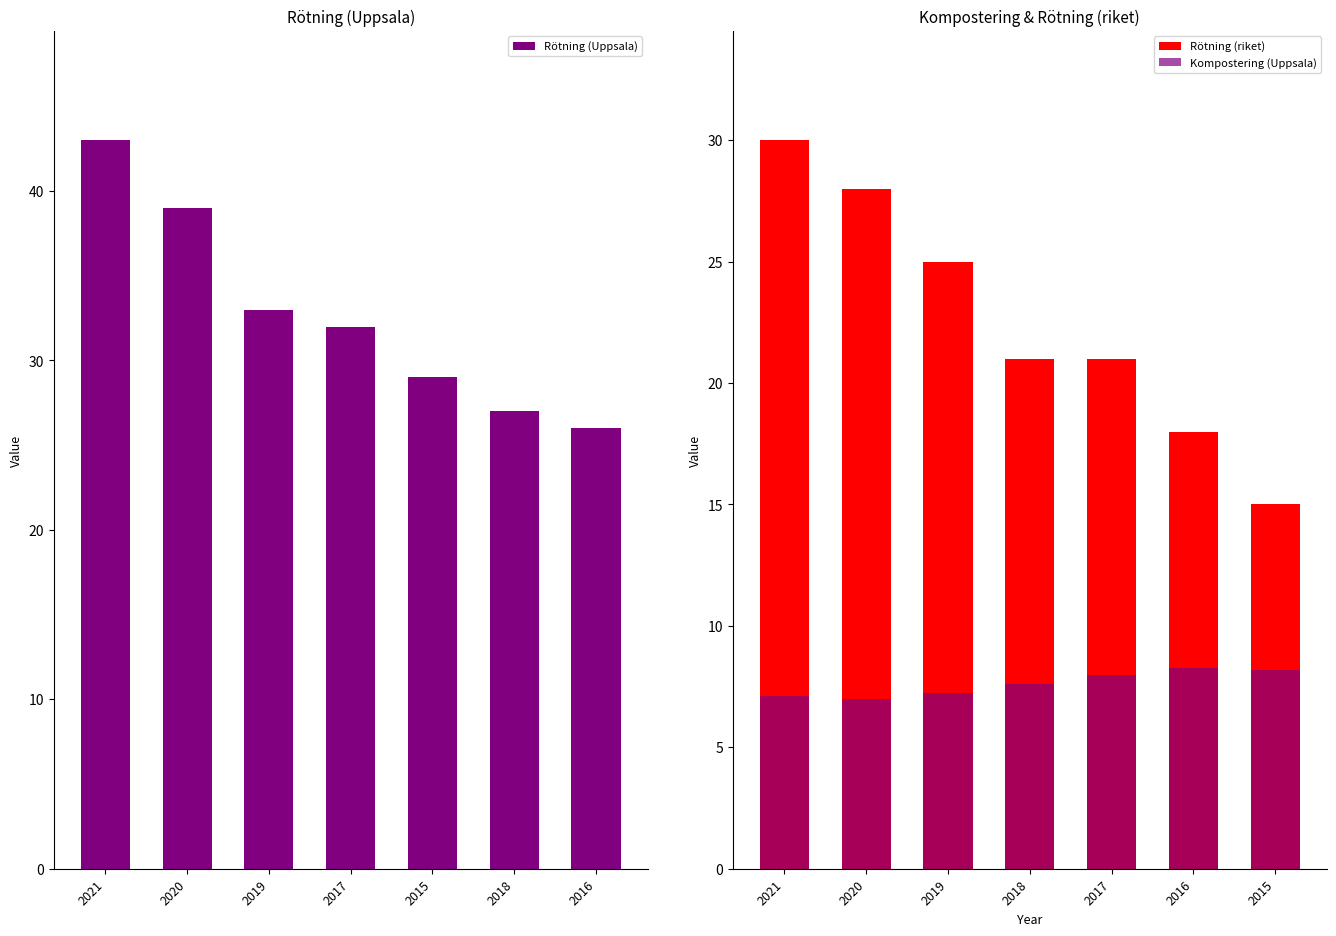

At which label does Rötning (Uppsala) first exceed 32?

2021